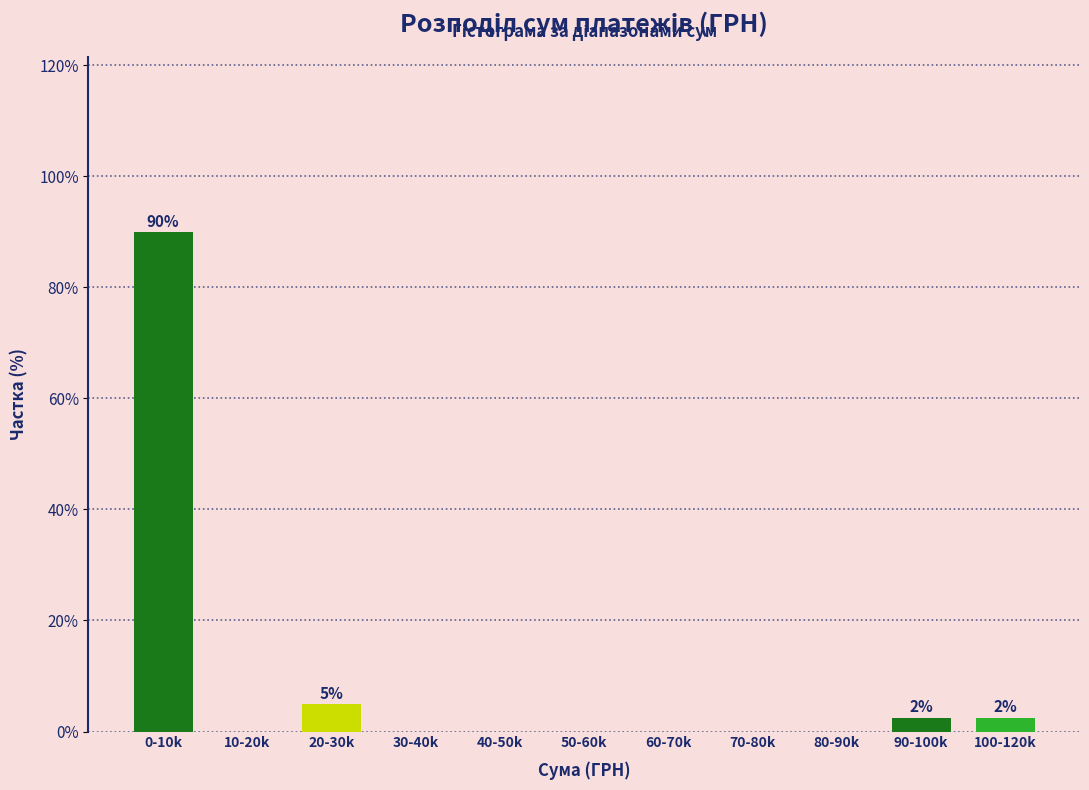

Reading right to left, what are all the values shown in this chart?

100-120k=2.5	90-100k=2.5	80-90k=0.0	70-80k=0.0	60-70k=0.0	50-60k=0.0	40-50k=0.0	30-40k=0.0	20-30k=5.0	10-20k=0.0	0-10k=90.0